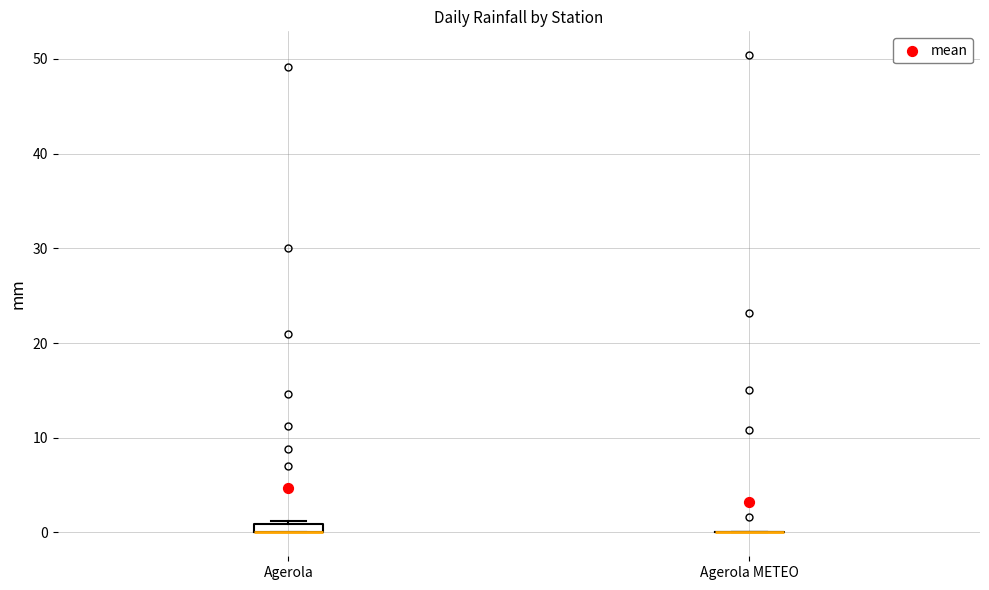

Where is the lower edge of the box for Agerola on the y-axis? The values are not printed on the chart, so give them approximately, as read against the axis.

0